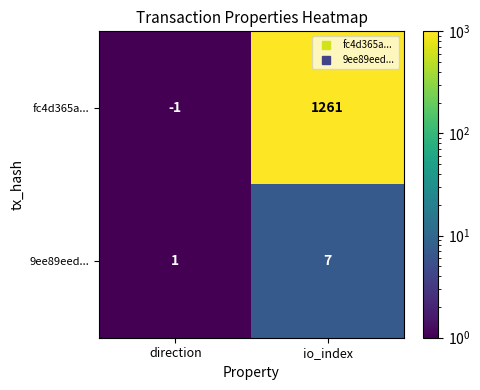

Where is fc4d365a... nearest to the value 630?

direction